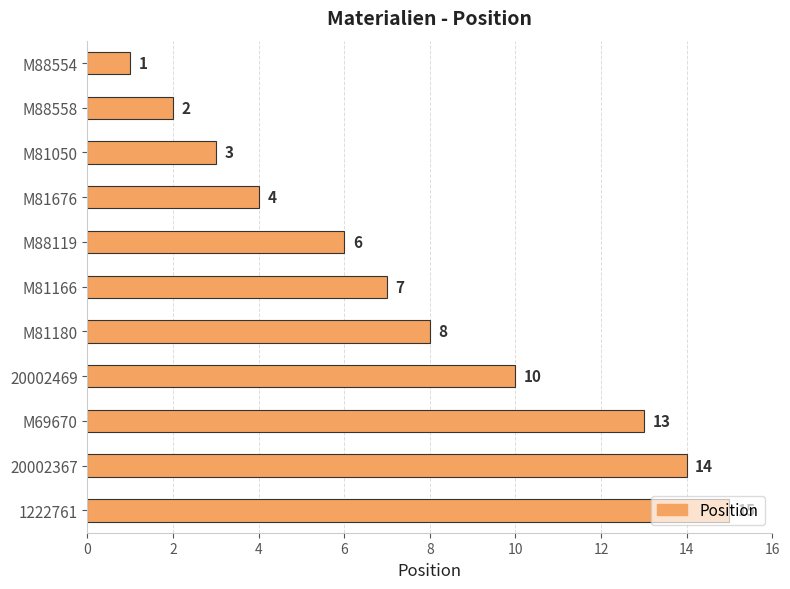

The chart shows a value of 15 at 1222761. True or false?

True